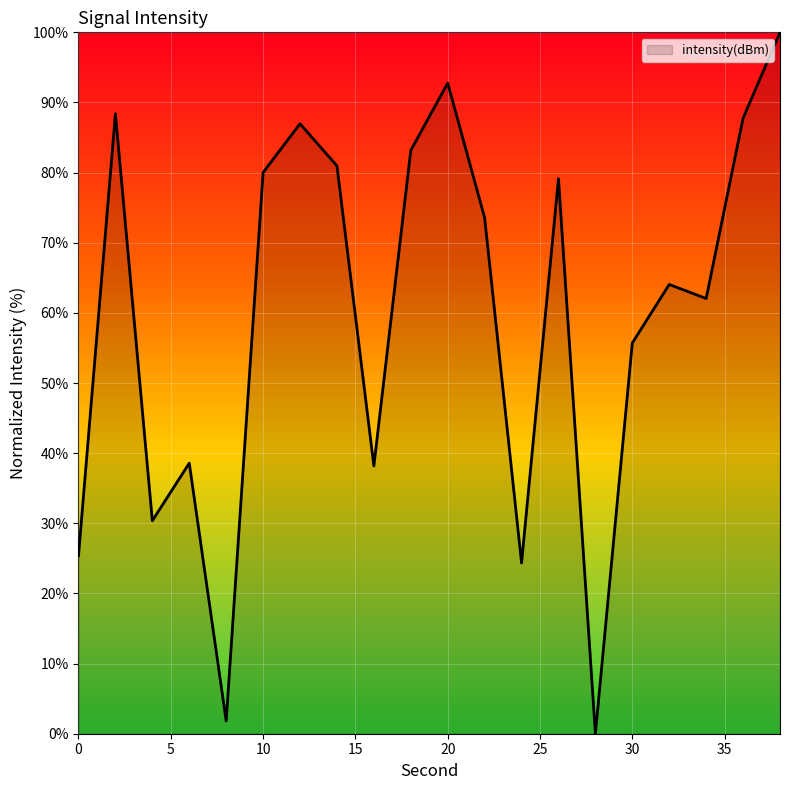

What is the greatest value displayed?

100.0